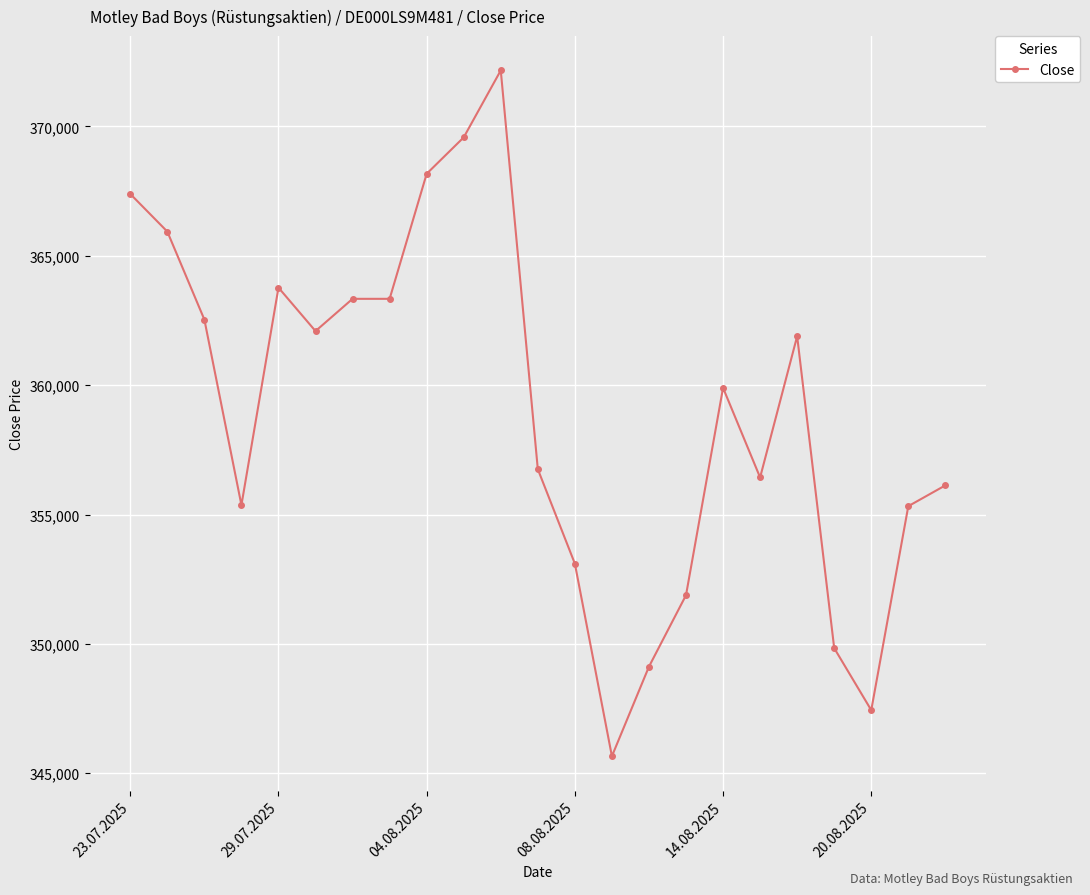

What is the value of the 14th point from the left?

345658